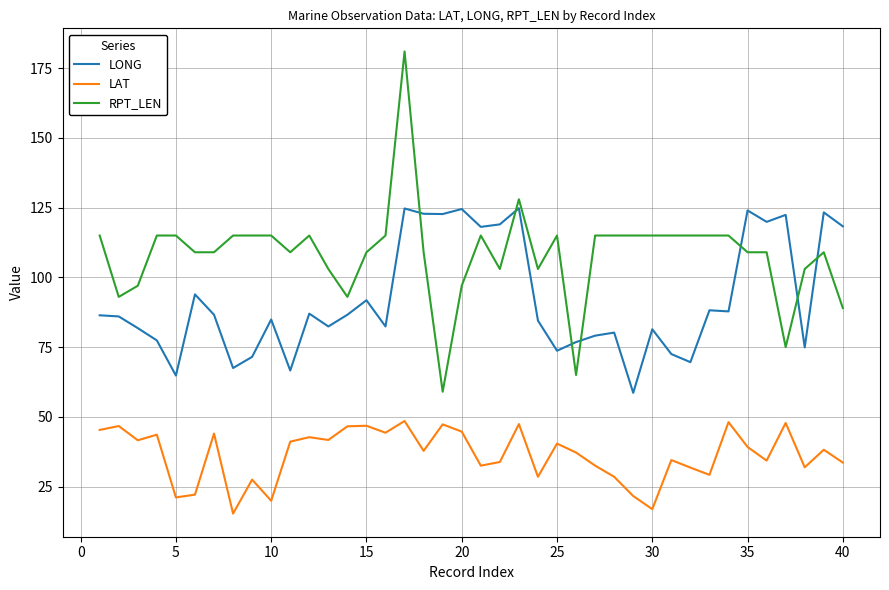

Does the chart display data point markers on the line(s)?

No